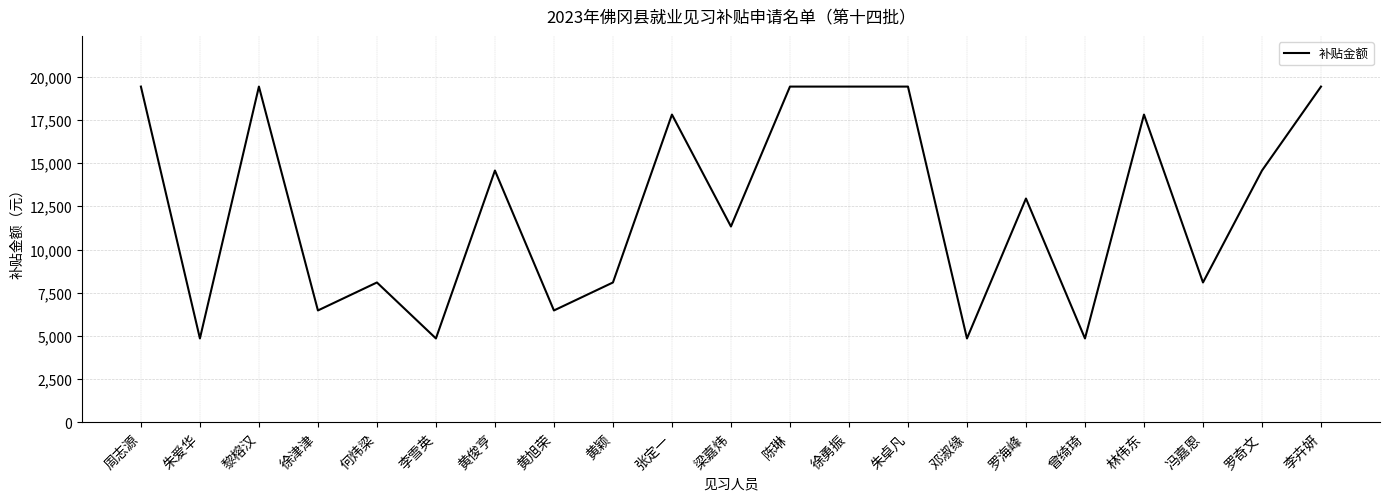

What is the difference between the maximum and second lowest values?

14580